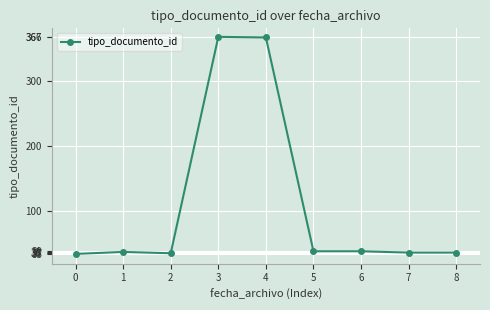

What is the sum of all values?

994